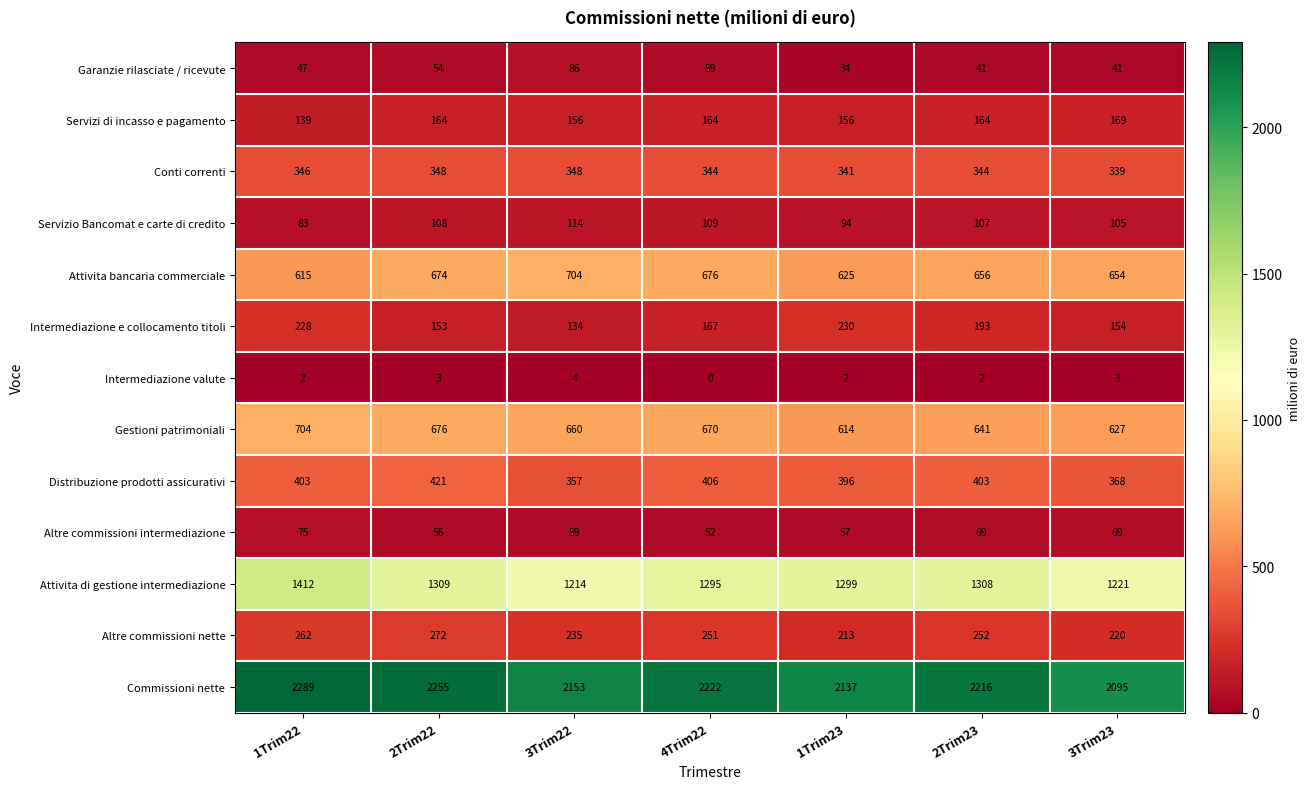

Which series has the widest spread of values?

Attivita di gestione intermediazione